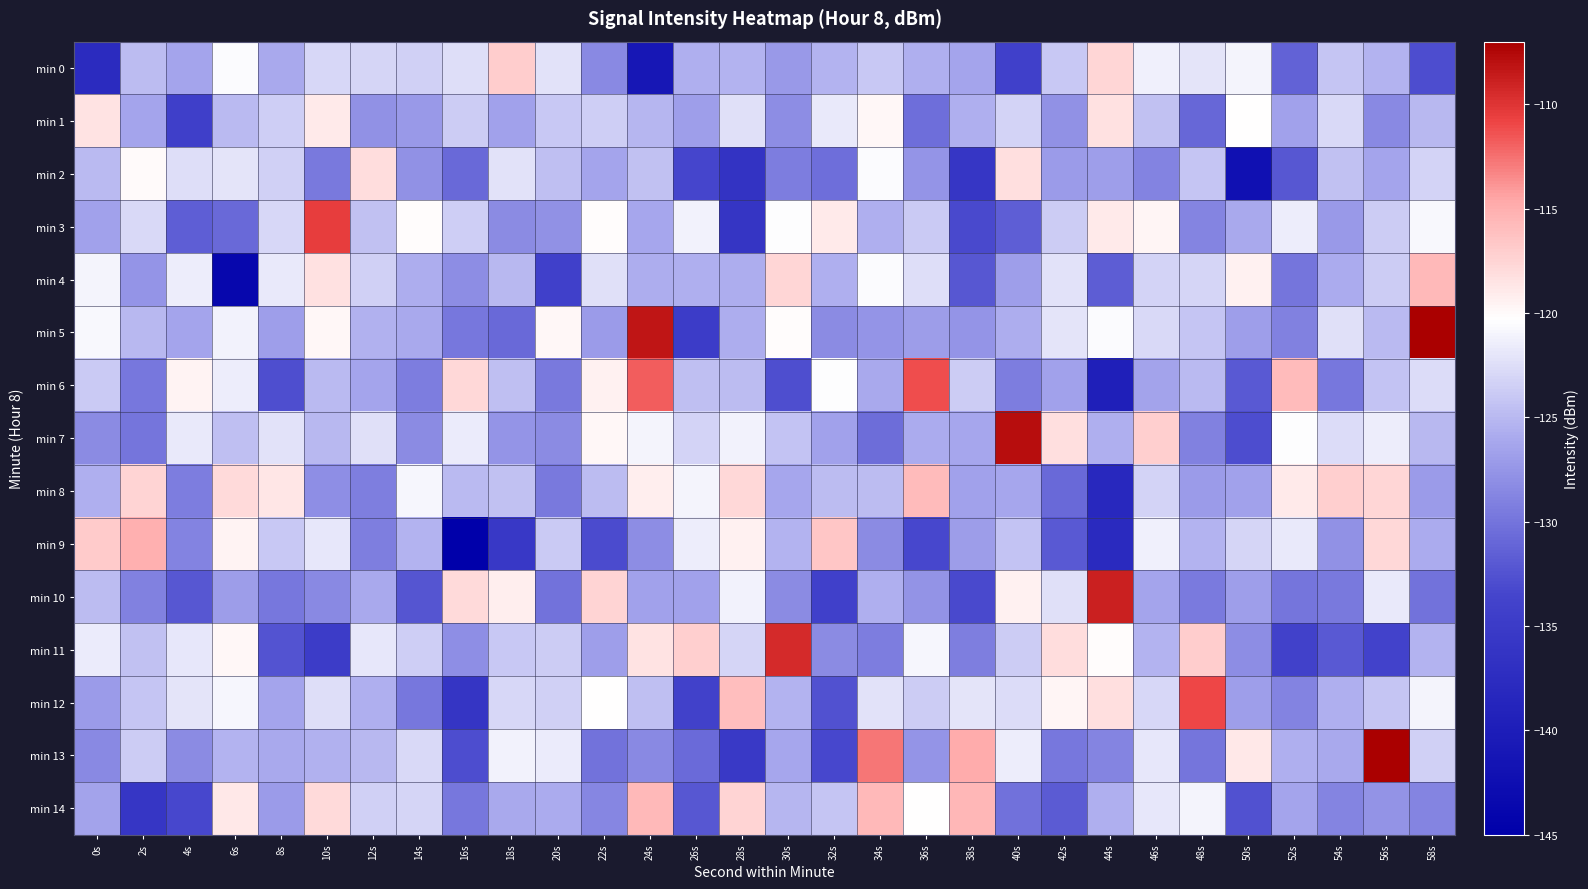

Rank the series at 38s from lowest to highest value.

min 2, min 10, min 3, min 4, min 11, min 5, min 9, min 8, min 0, min 7, min 1, min 6, min 12, min 14, min 13